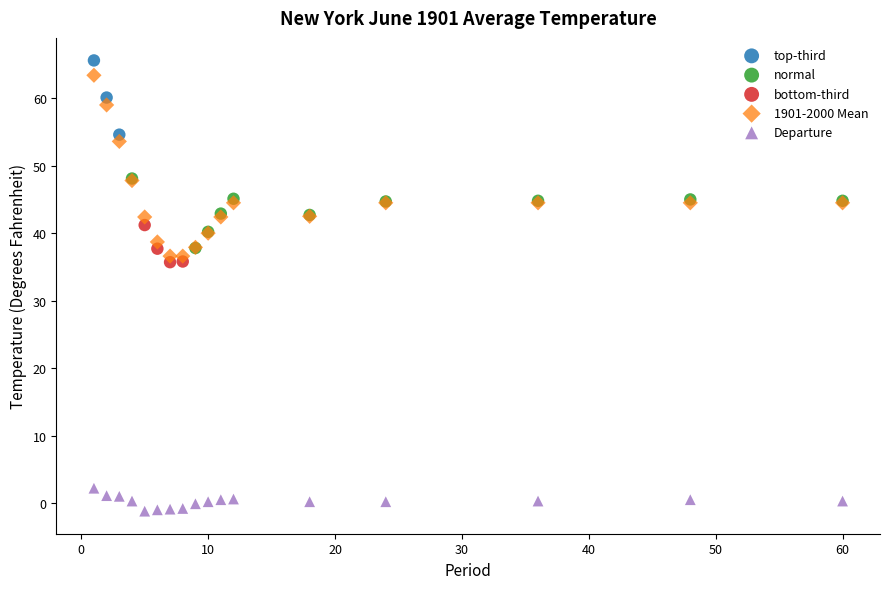

Which series contains the lowest Y value?

Departure